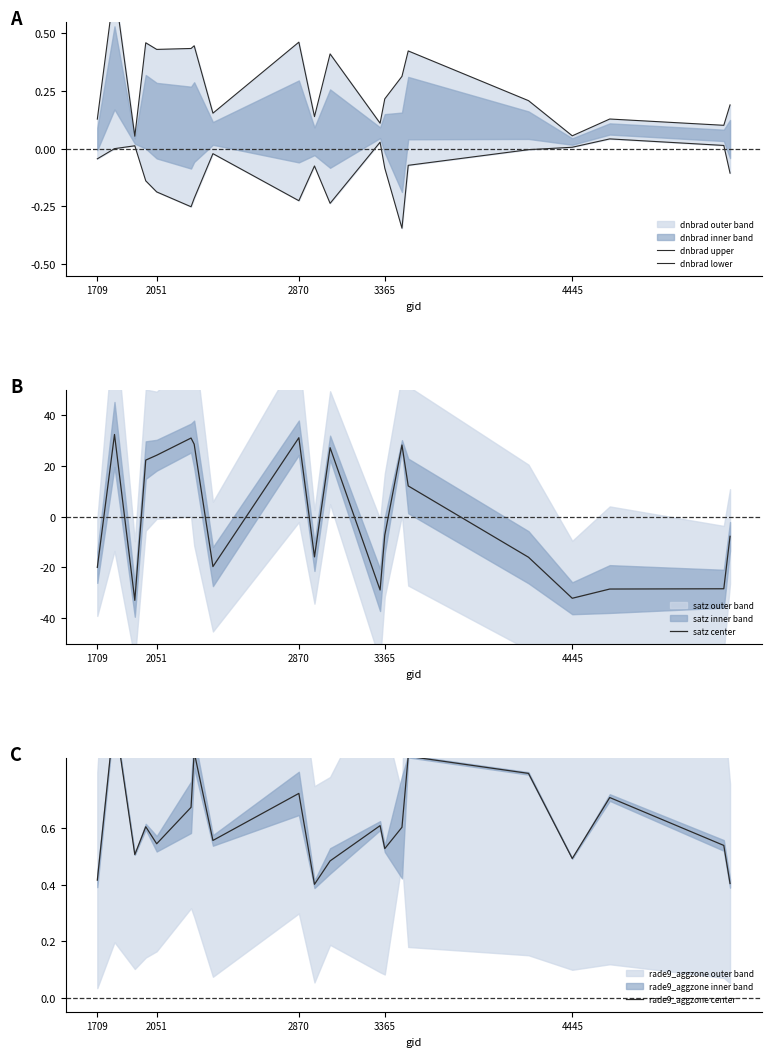

The value of satz center at 4445 is -32.1. True or false?

True